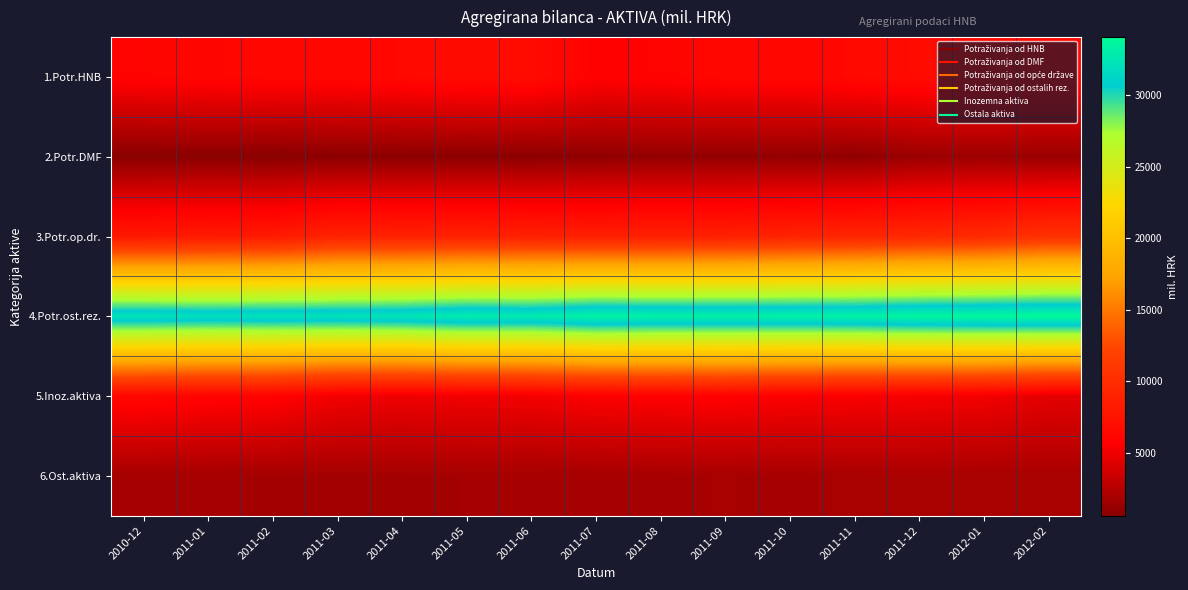

At 2010-12, list the series in order from largest to smallest.

4.Potr.ost.rez., 3.Potr.op.dr., 5.Inoz.aktiva, 1.Potr.HNB, 6.Ost.aktiva, 2.Potr.DMF